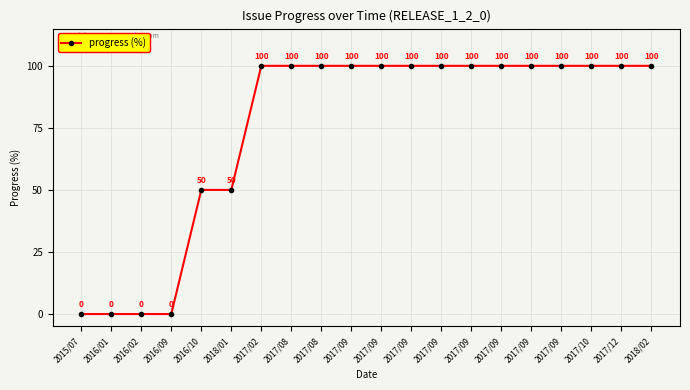

Approximately how many times larger is the value at 2017/09 compared to 2017/02?

1.0